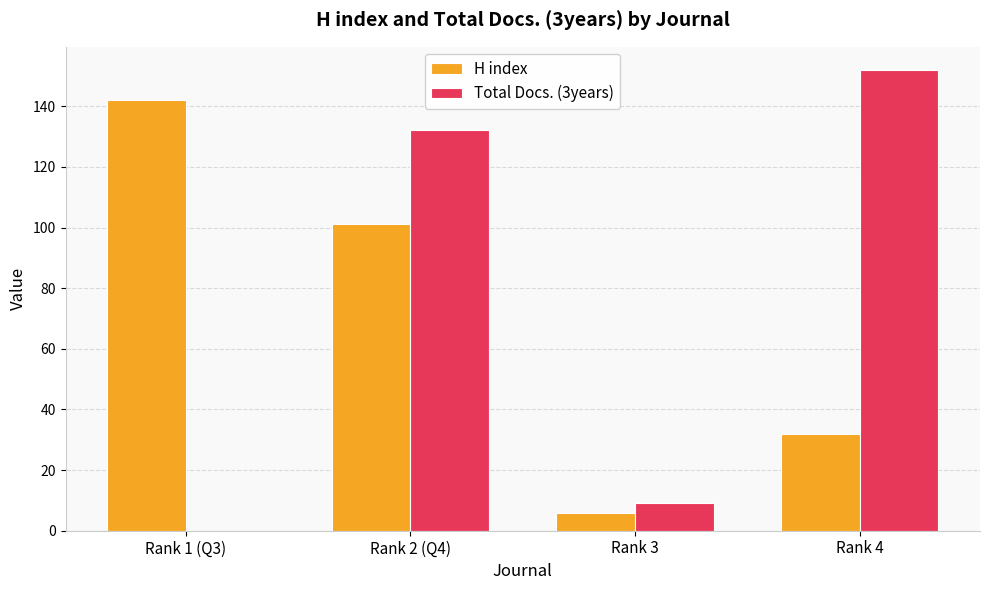

Which series has the widest spread of values?

Total Docs. (3years)